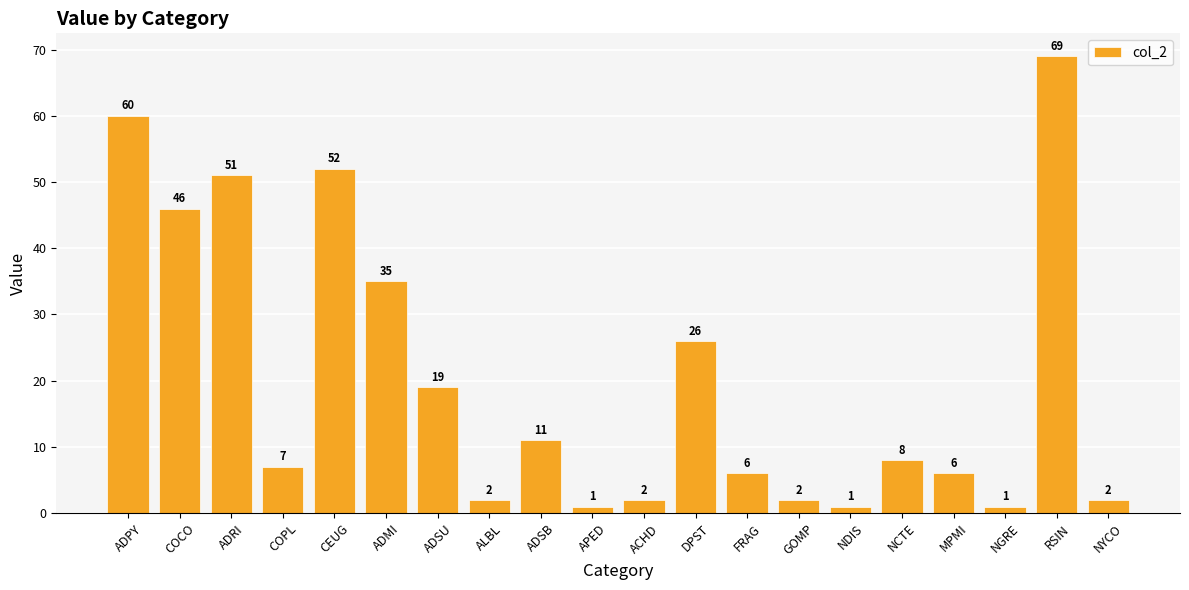

What is the label of the 1st bar from the left?

ADPY